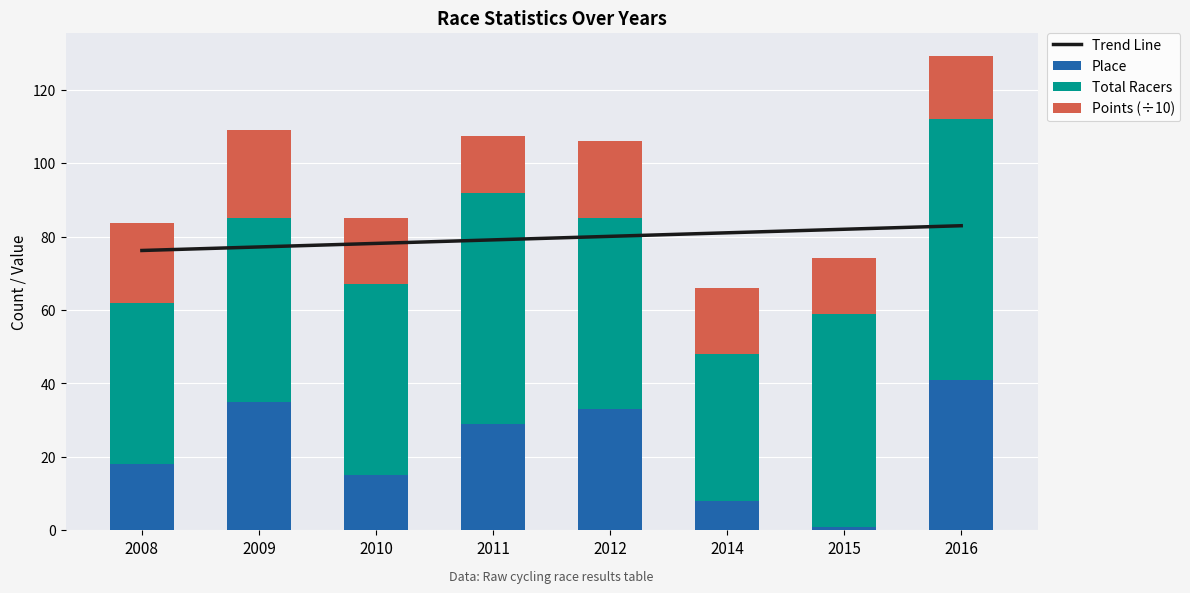

Rank the series at 2010 from lowest to highest value.

Place, Points (÷10), Total Racers, Trend Line